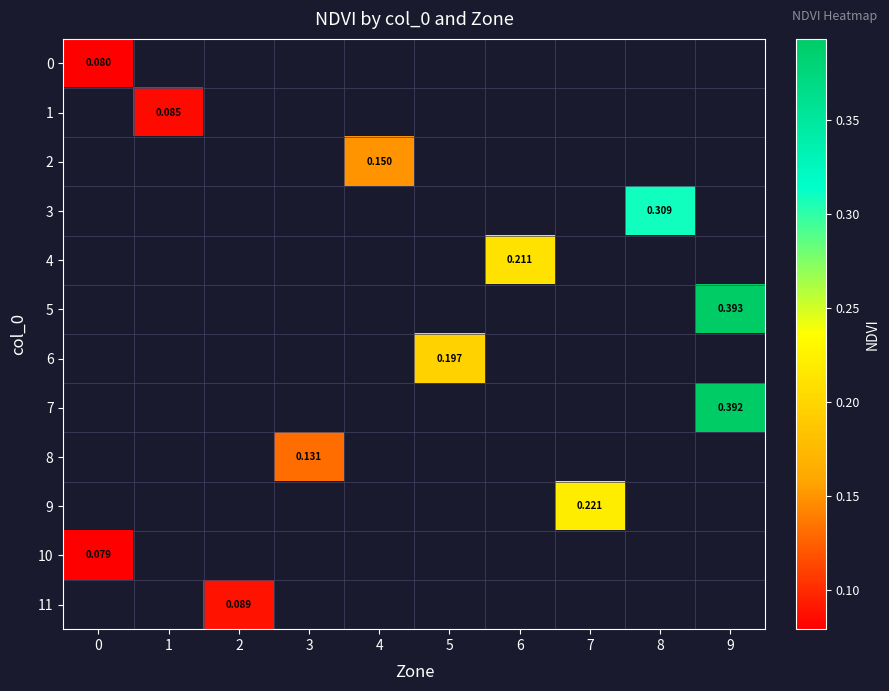

How many data points does each series have?

10